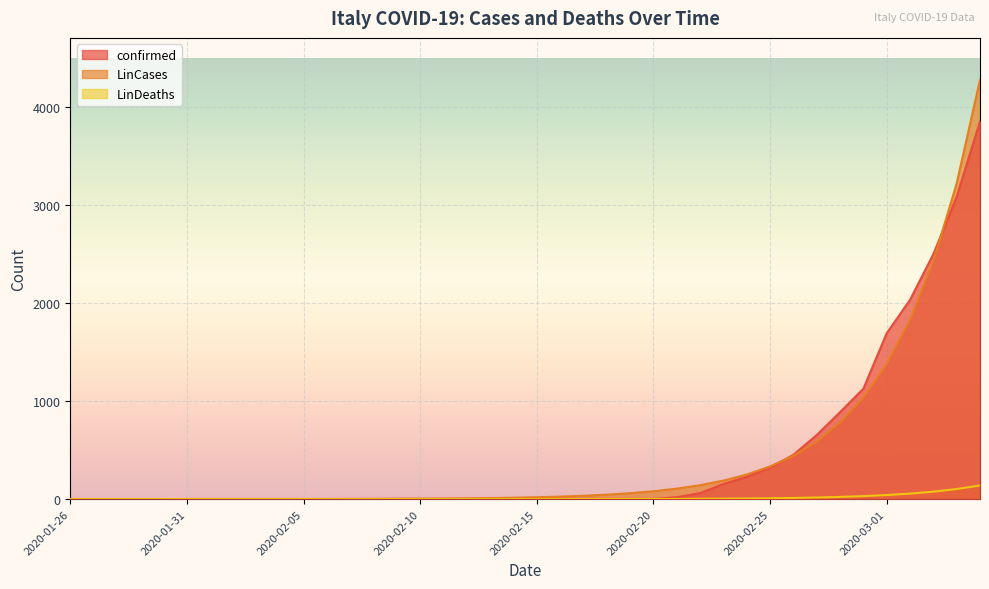

The LinDeaths series shows 140.0 at 2020-03-05. True or false?

True